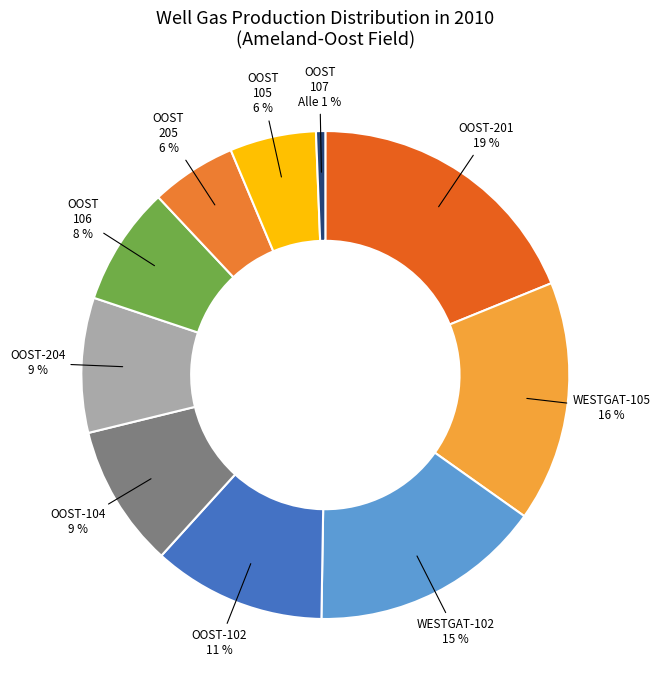

To the nearest percent, what is the difference between the largest and smallest slice percentages?

18%